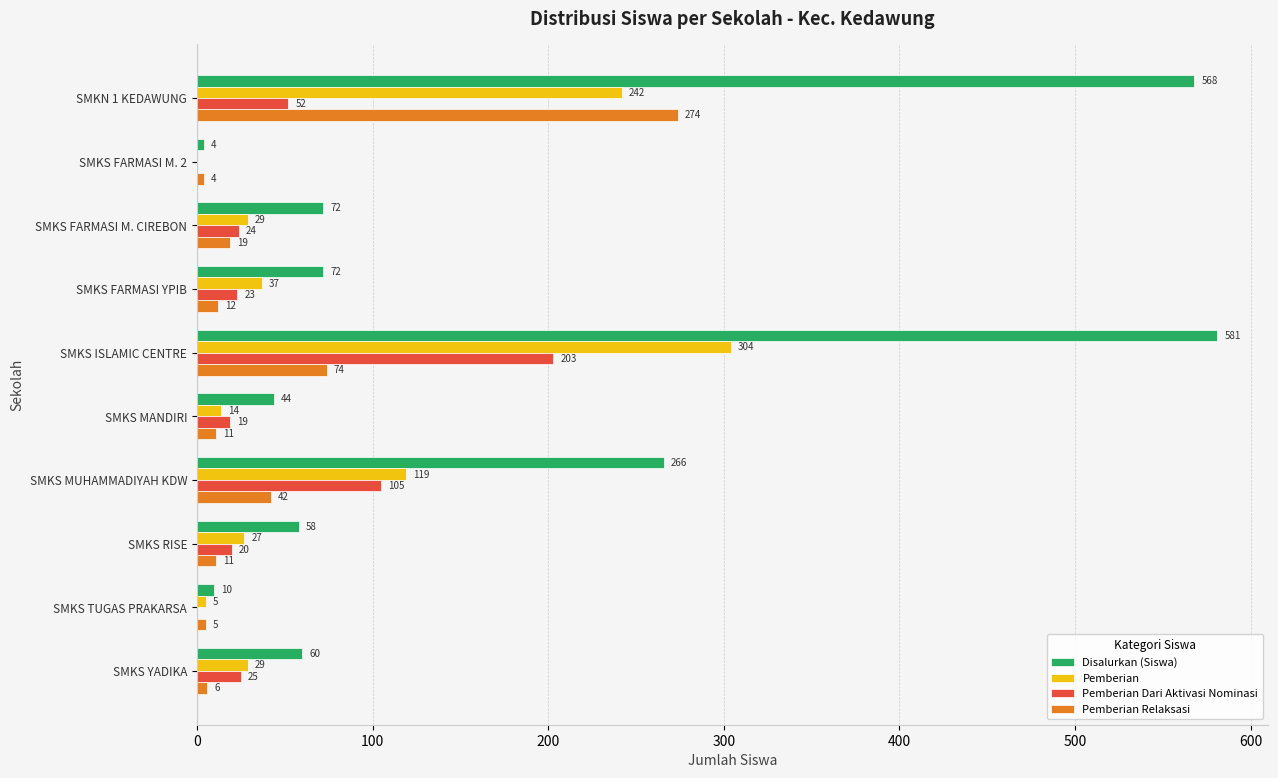

True or false: Disalurkan (Siswa) has a value of 367 at SMKS MUHAMMADIYAH KDW.

False